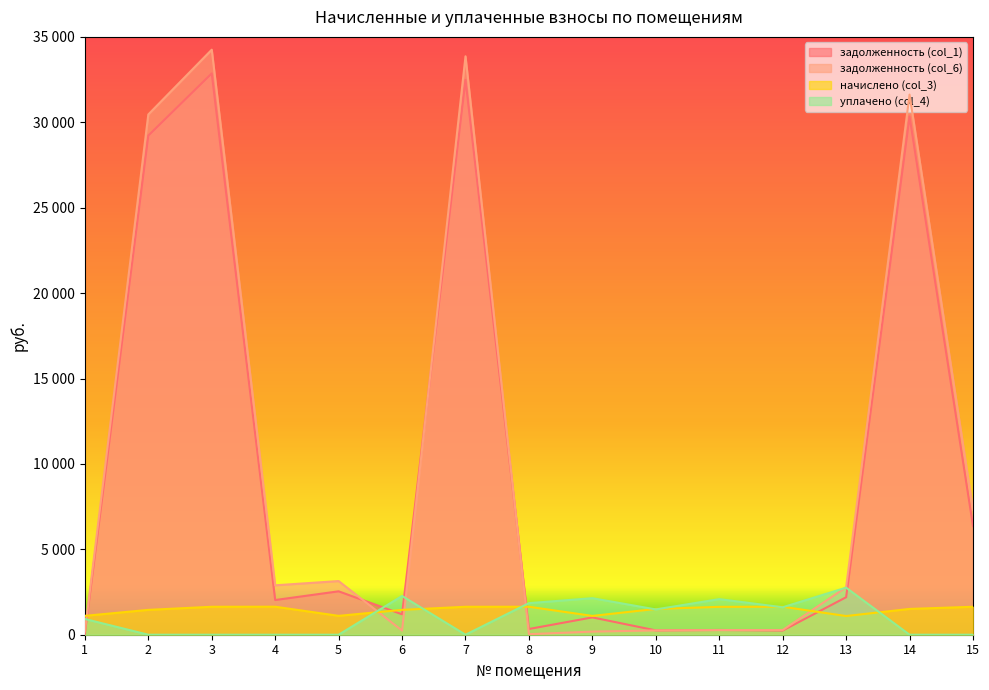

What is the value of the начислено (col_3) point at the 8th from the left?

1637.9